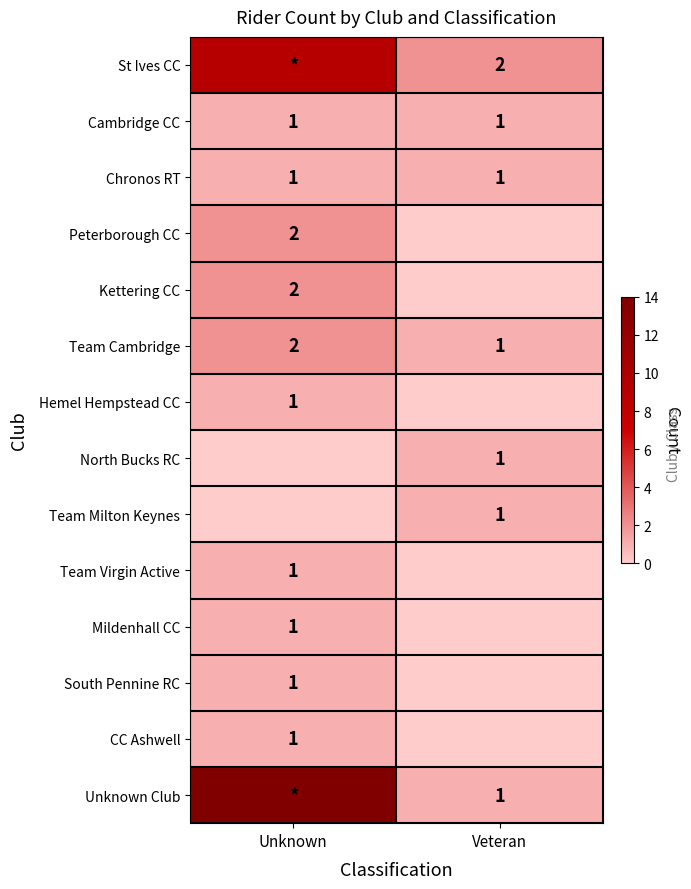

The value of Cambridge CC at Unknown is 1. True or false?

True